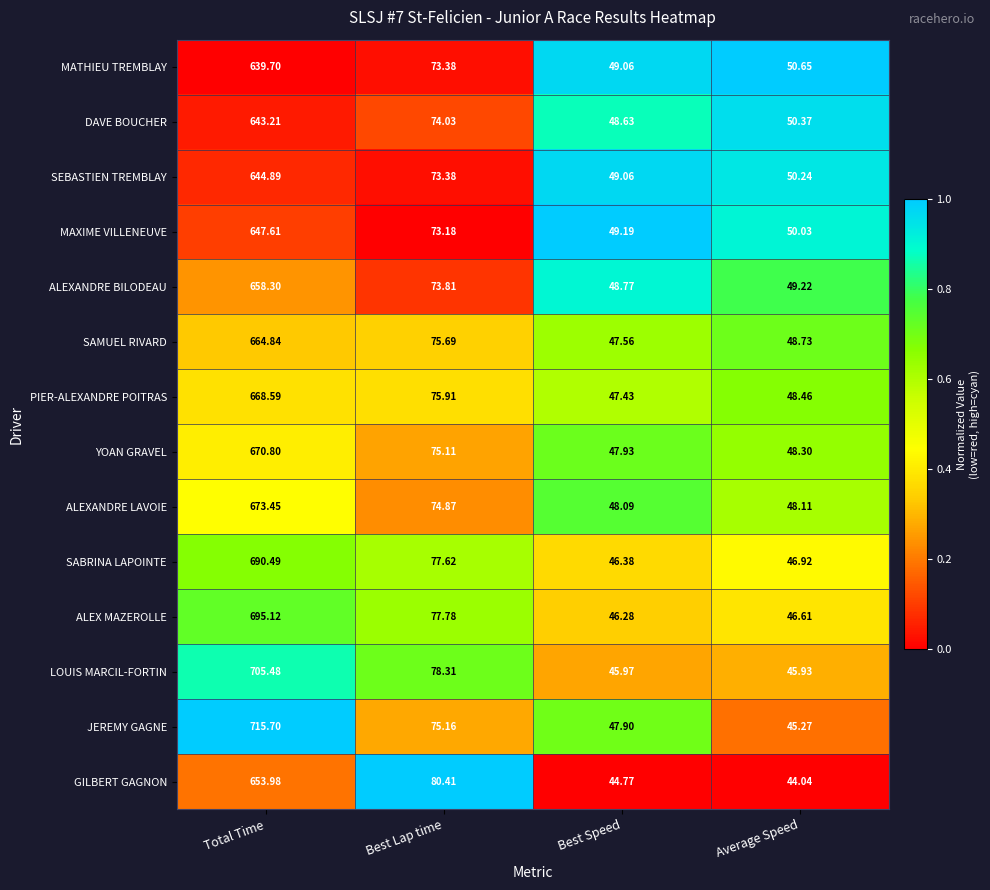

List the series in order of their peak value, lowest first.

MATHIEU TREMBLAY, DAVE BOUCHER, SEBASTIEN TREMBLAY, MAXIME VILLENEUVE, GILBERT GAGNON, ALEXANDRE BILODEAU, SAMUEL RIVARD, PIER-ALEXANDRE POITRAS, YOAN GRAVEL, ALEXANDRE LAVOIE, SABRINA LAPOINTE, ALEX MAZEROLLE, LOUIS MARCIL-FORTIN, JEREMY GAGNE